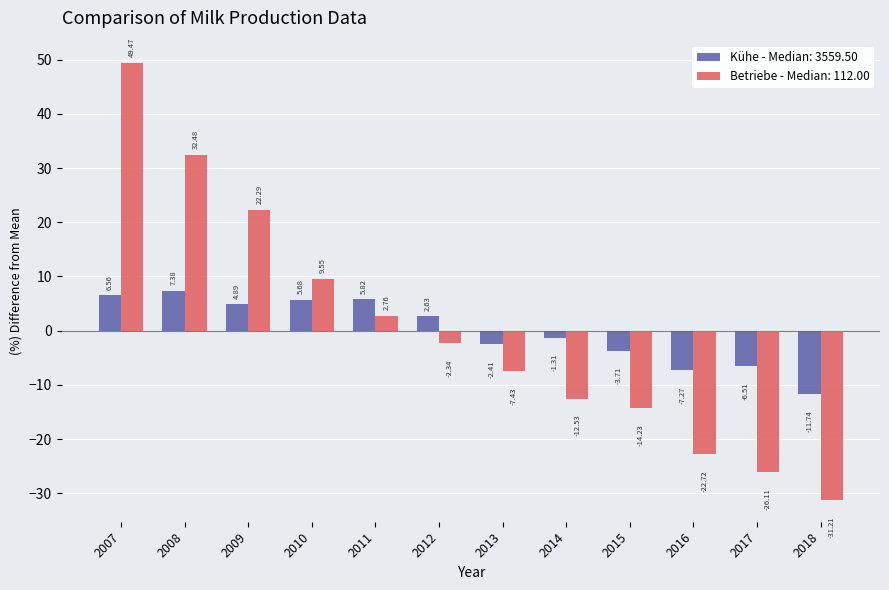

What is the total value across all series at 2011?

8.6